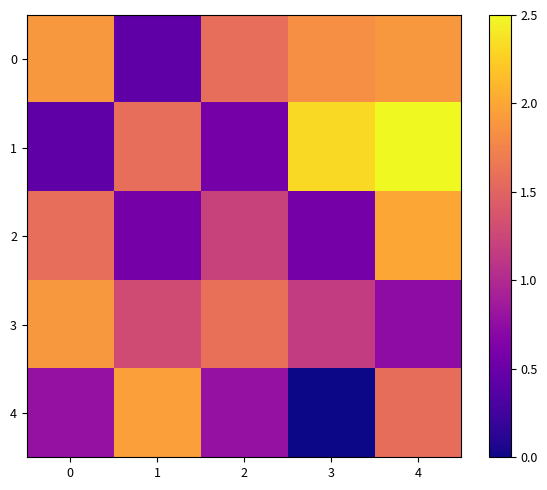

Which series has the largest range (max minus min)?

1